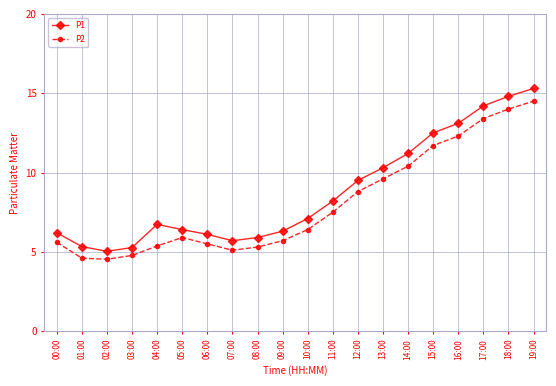

How many interior local valleys does the P2 series have?

2